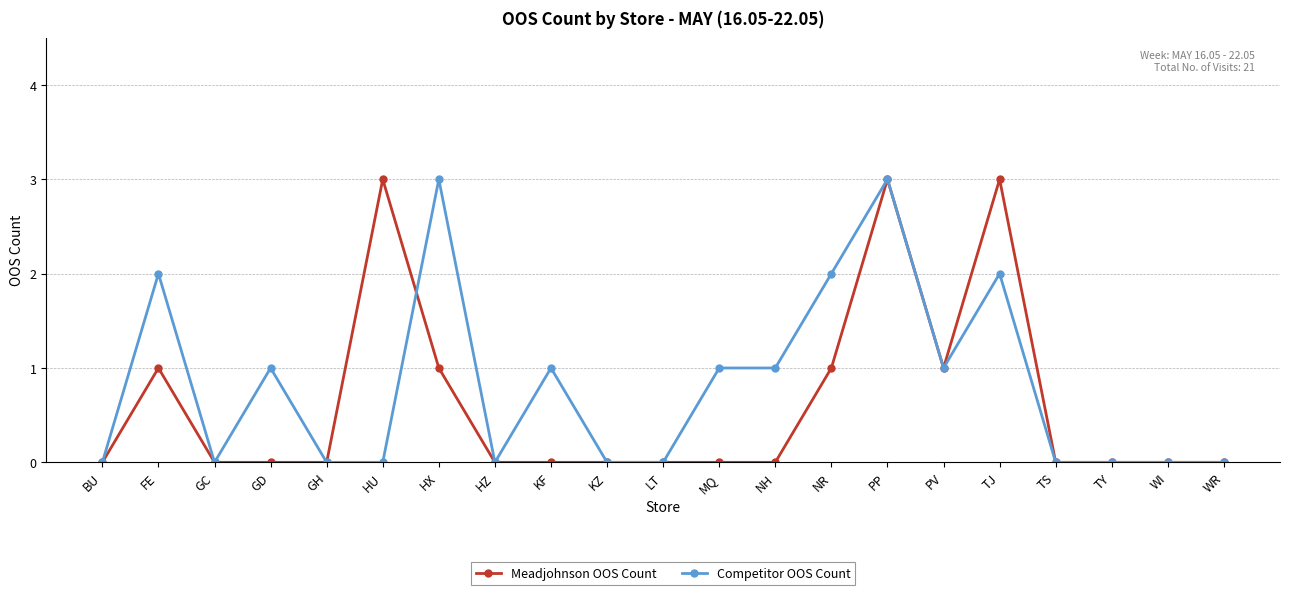

What is the difference between the maximum and minimum values in the Competitor OOS Count series?

3